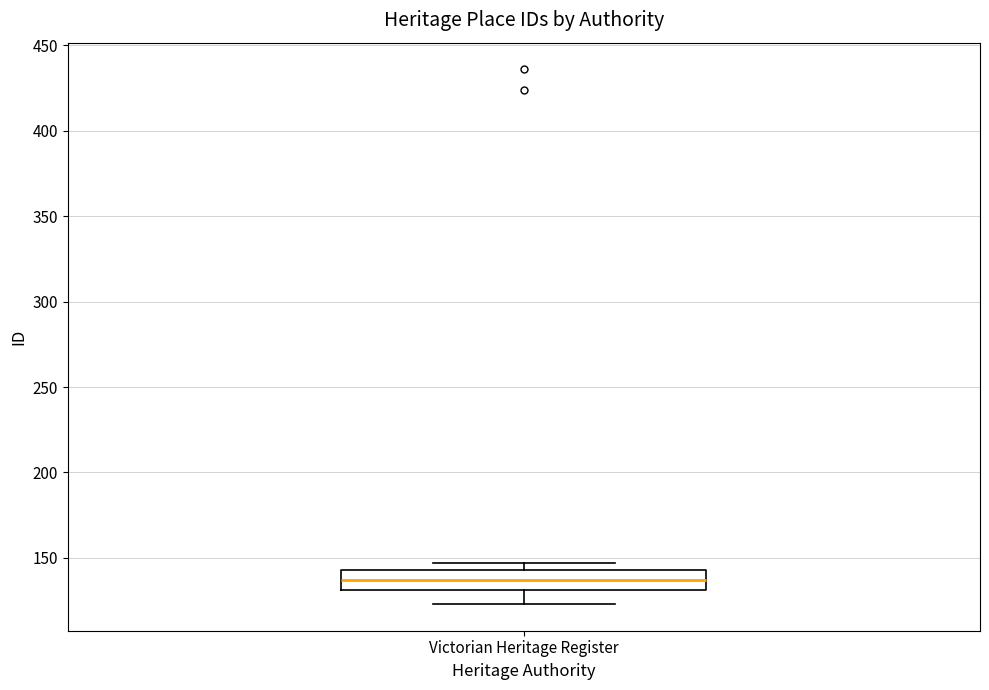

Read this box plot against the y-axis: the position of the median line, the range covered by the box, and the ends of both whiskers. The values are not printed on the chart, so give them approximately, as read against the axis.

median 135, box 130 to 145, whiskers 125 to 145 (just above the box's upper edge)